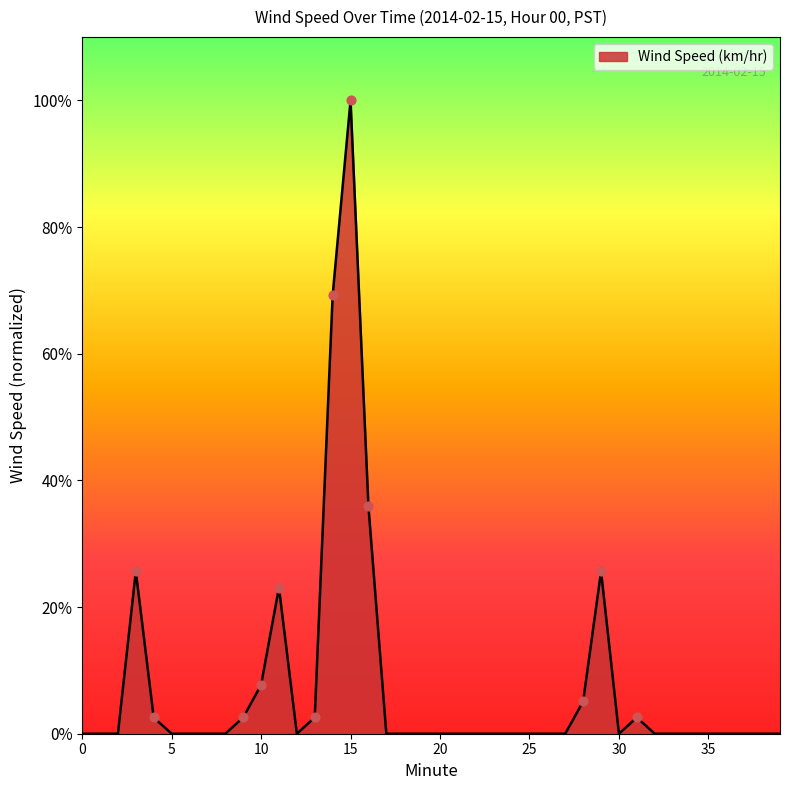

Does the chart have visible grid lines?

No